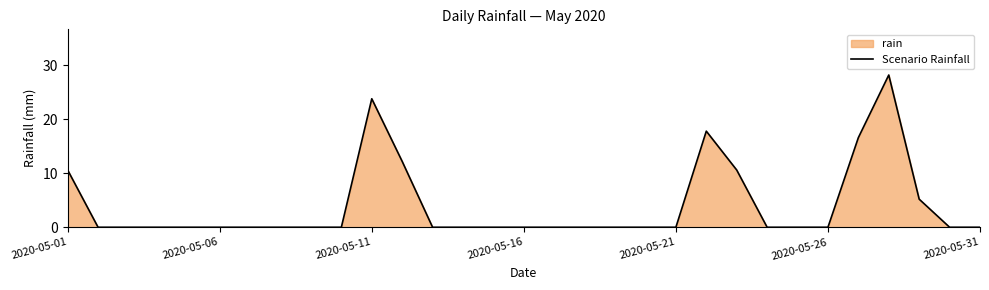

Does the chart have visible grid lines?

No